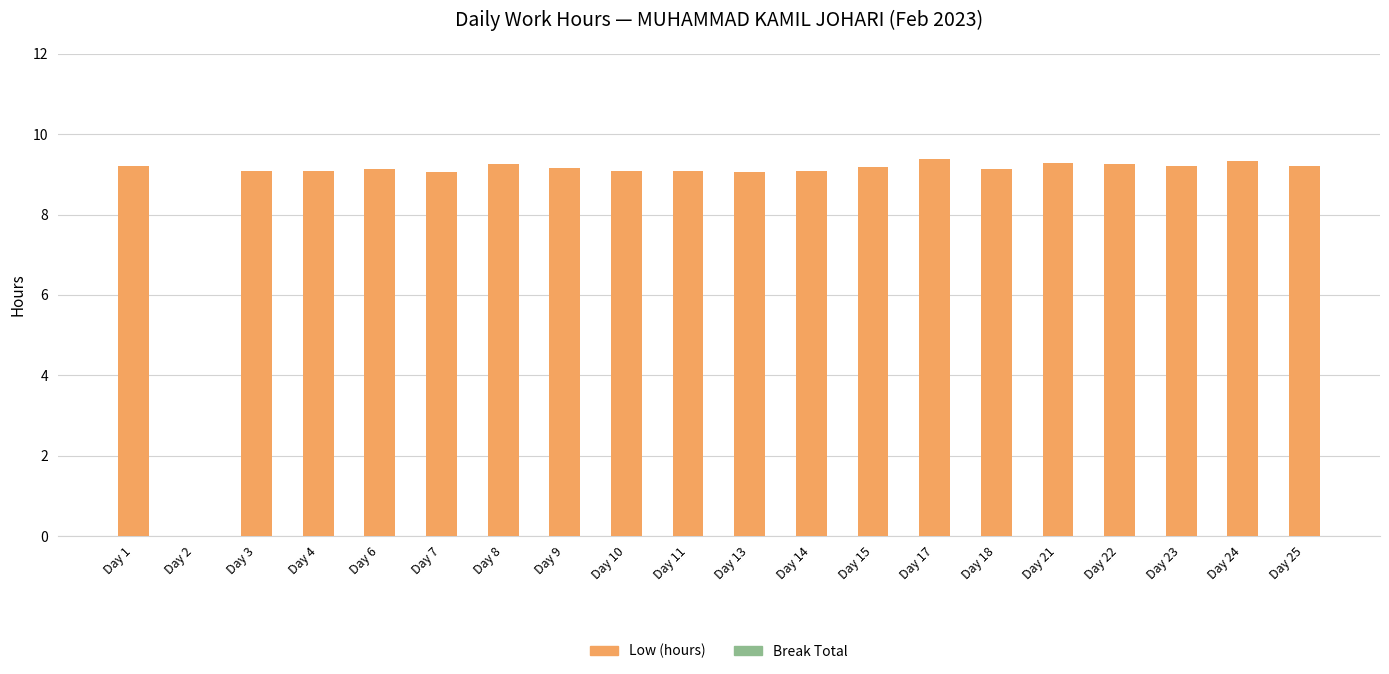

What is the ratio of the value at Day 18 to the value at Day 8?

1.0